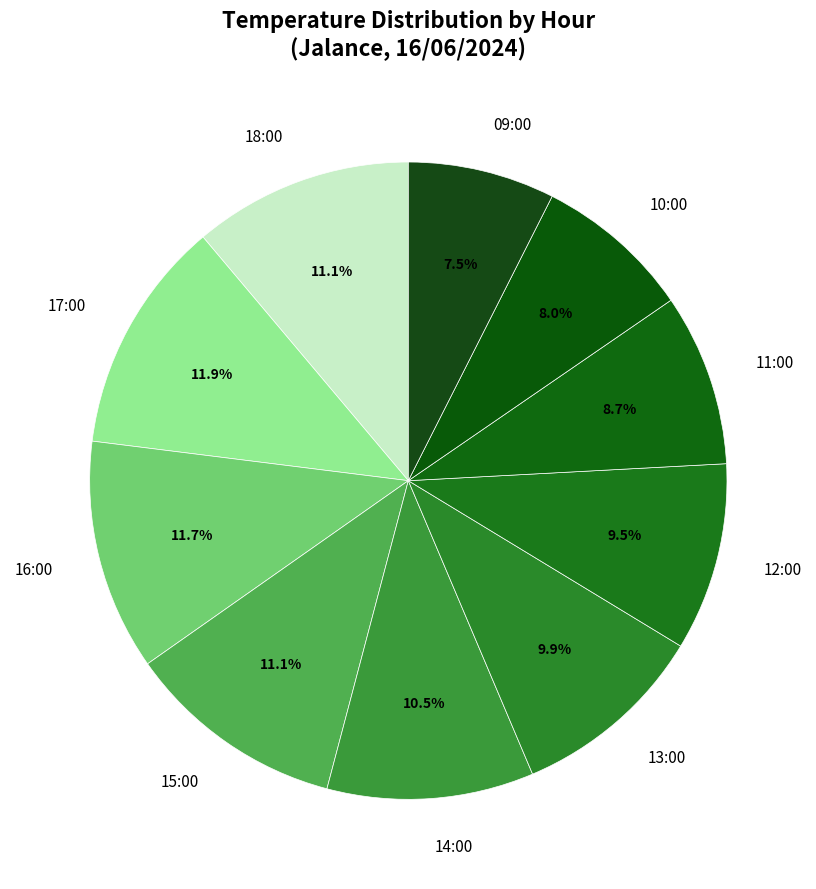

To the nearest percent, what is the difference between the largest and smallest slice percentages?

4%